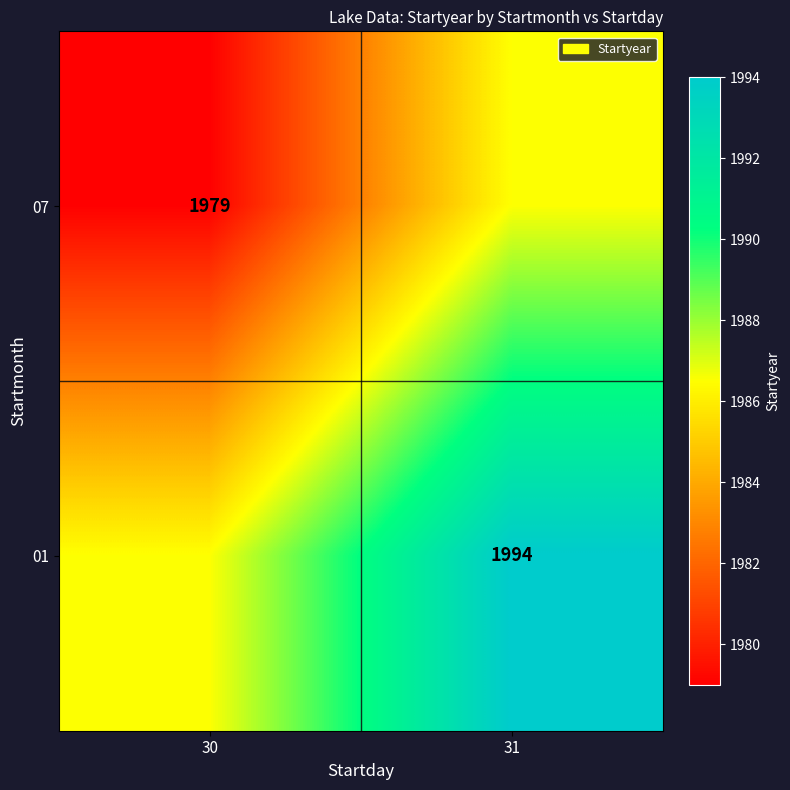

True or false: 07 has a value of 2670.2 at 30.

False